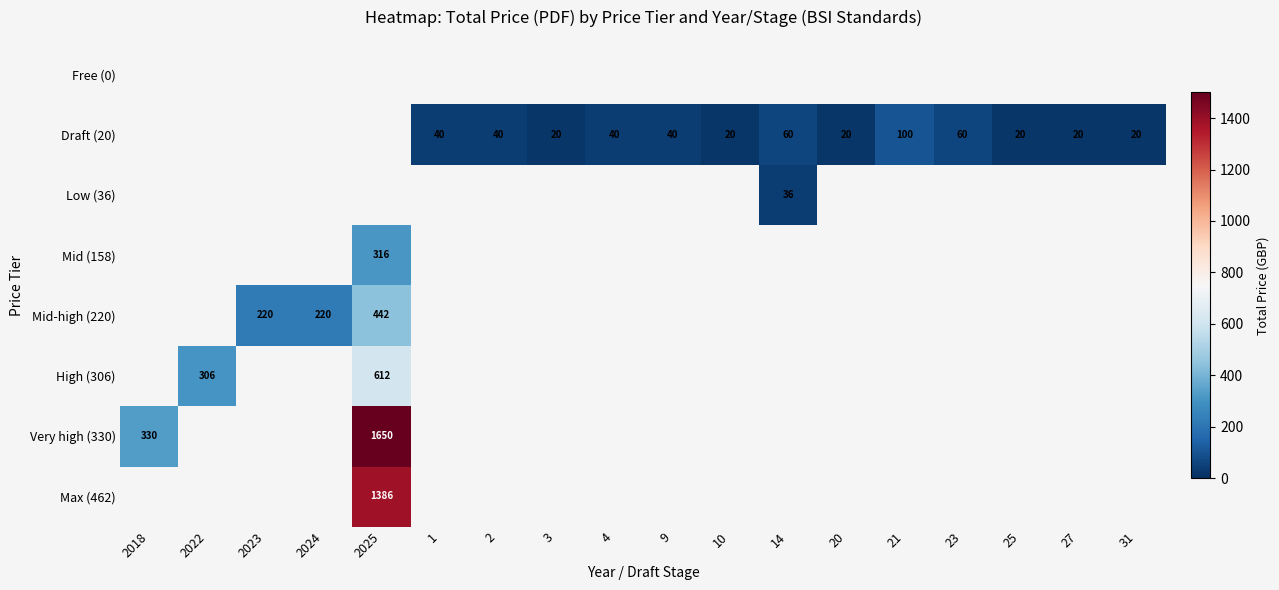

What is the sum of the Draft (20) values at 1 and 4?

80